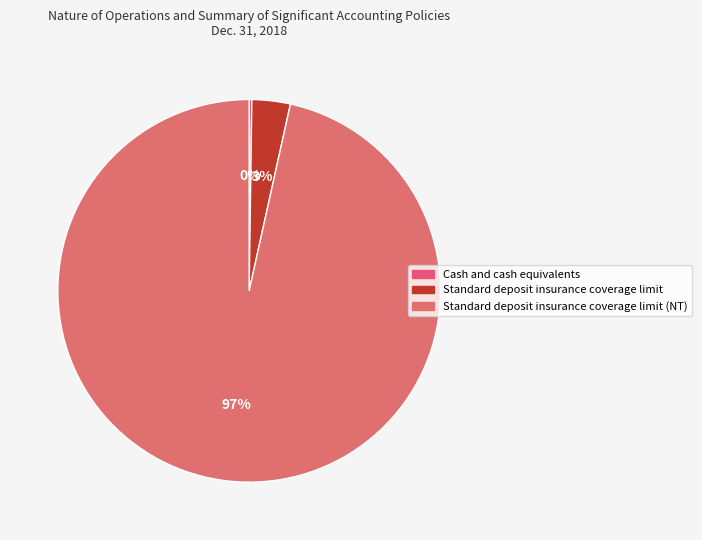

To the nearest percent, what is the average slice percentage?

33%